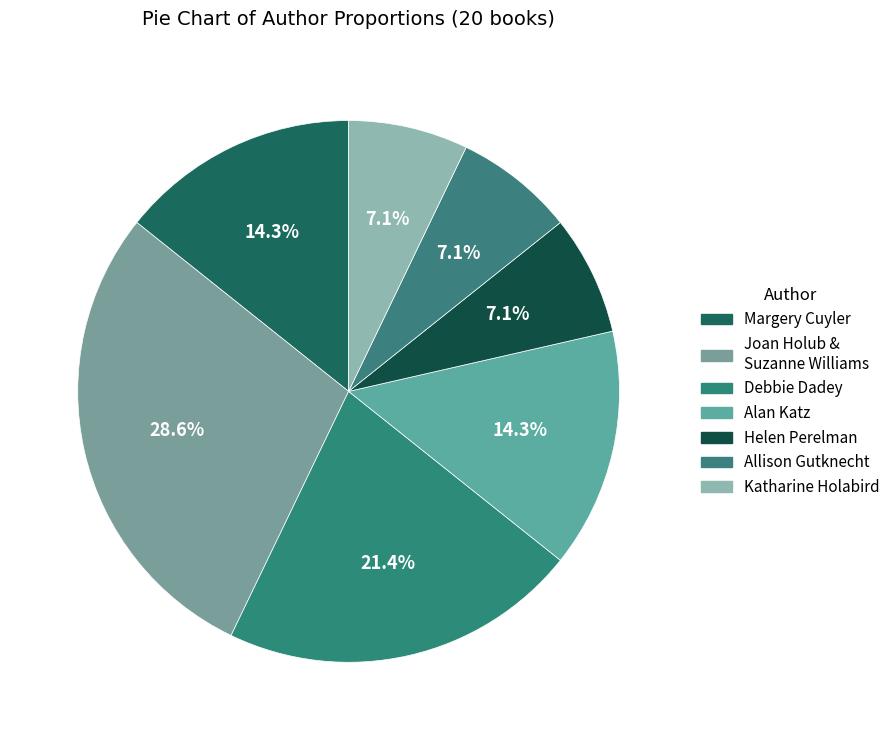

How many segments does this pie chart have?

7